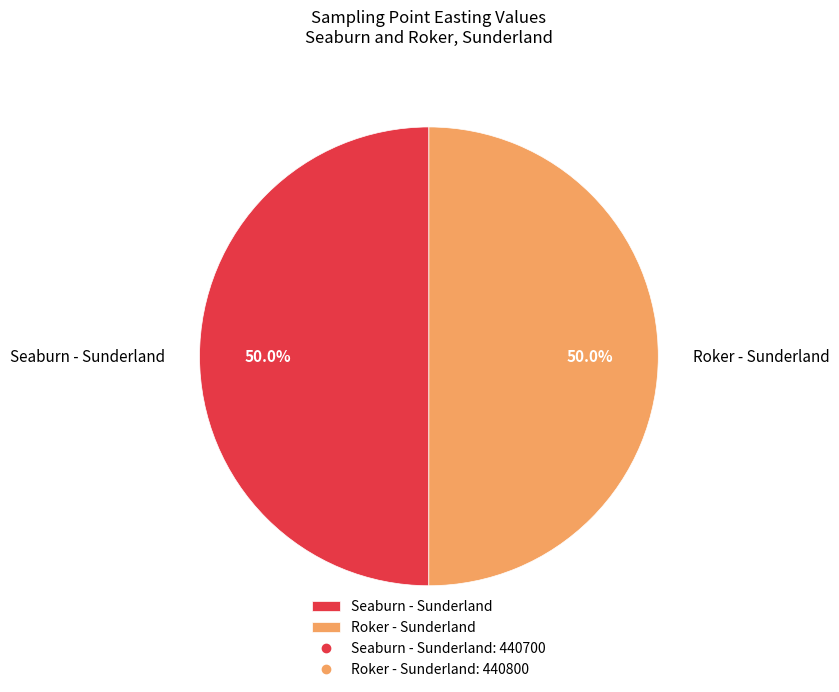

How much of the chart is everything except Seaburn - Sunderland?

50.0%